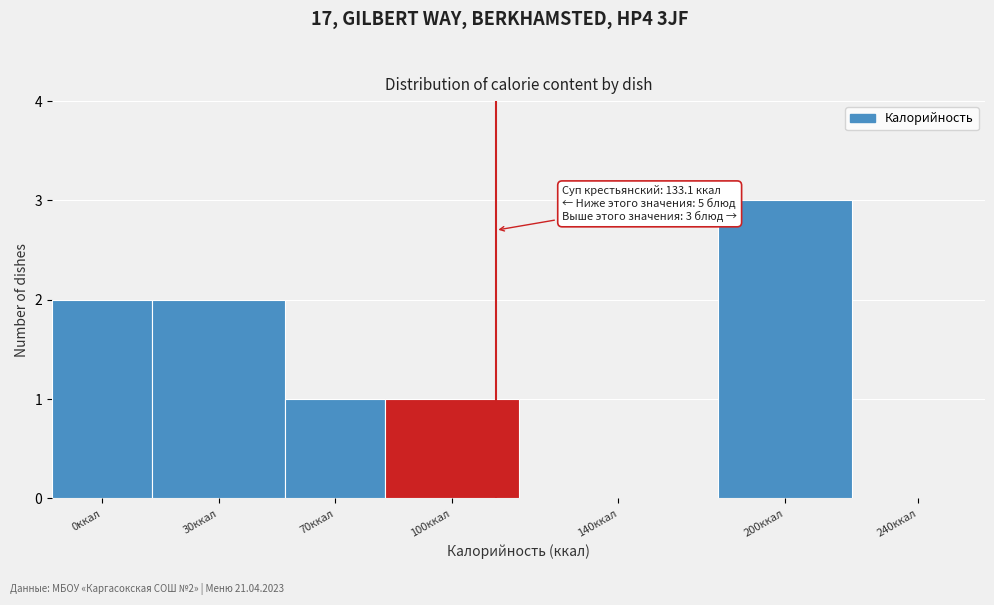

Reading right to left, extract all data points from this chart.

240ккал=0	200ккал=3	140ккал=0	100ккал=1	70ккал=1	30ккал=2	0ккал=2